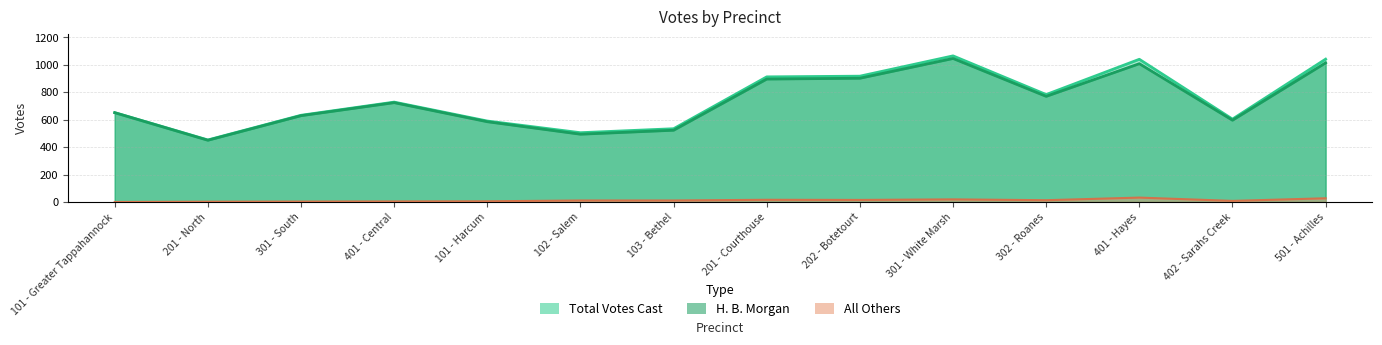

True or false: All Others and H. B. Morgan intersect in this chart.

False